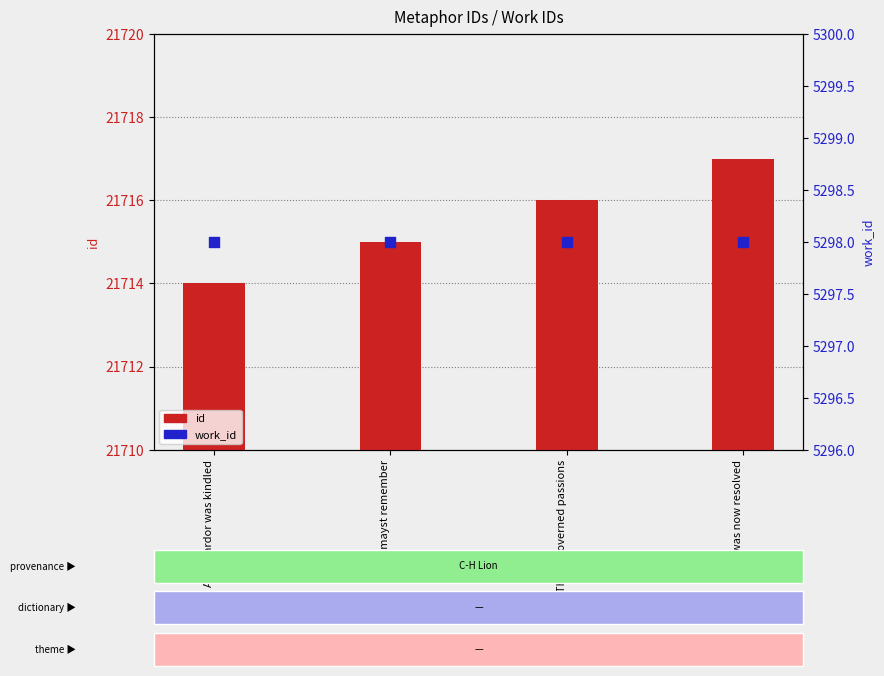

Which series has the widest spread of Y values?

id